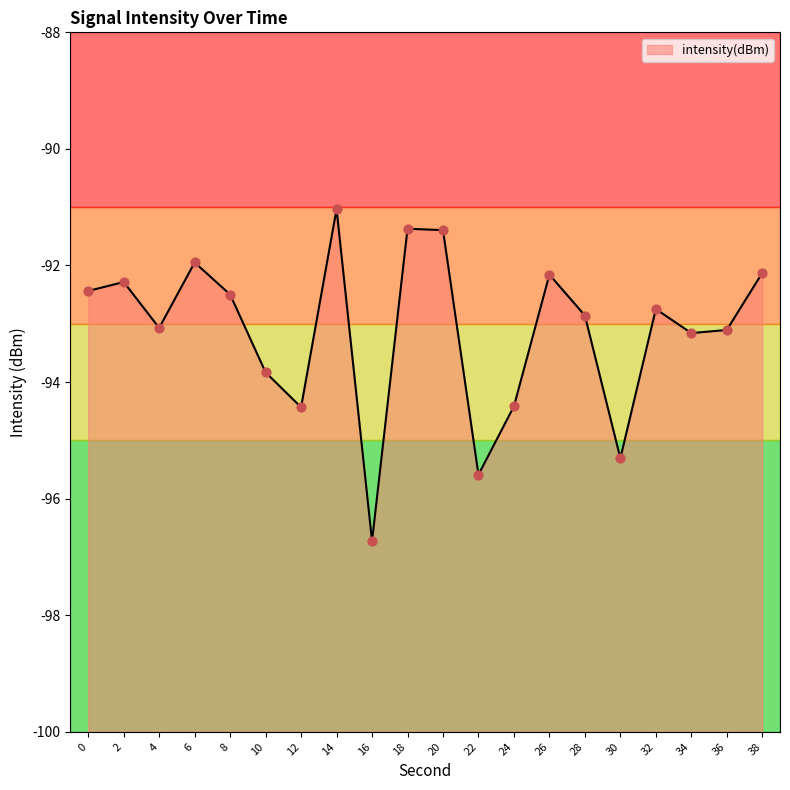

What is the change in value from 20 to 32?

-1.4